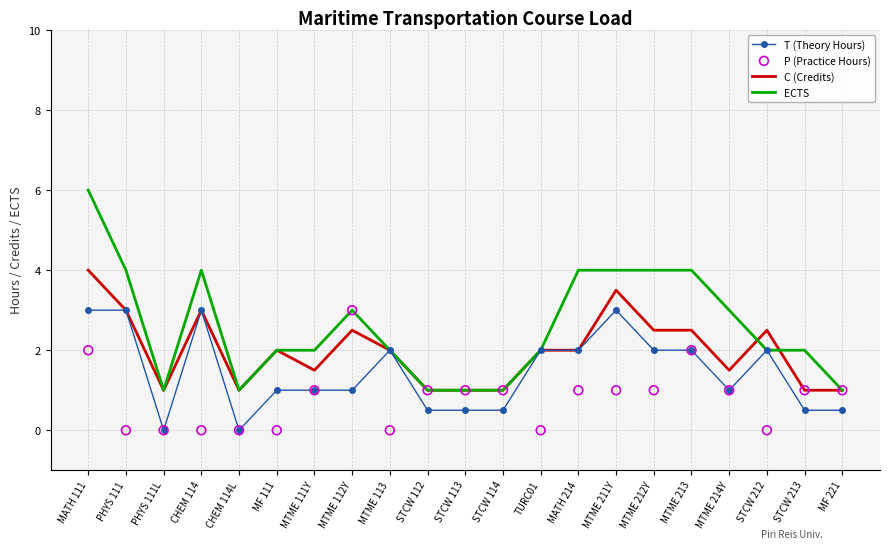

Which series contains the highest Y value?

ECTS